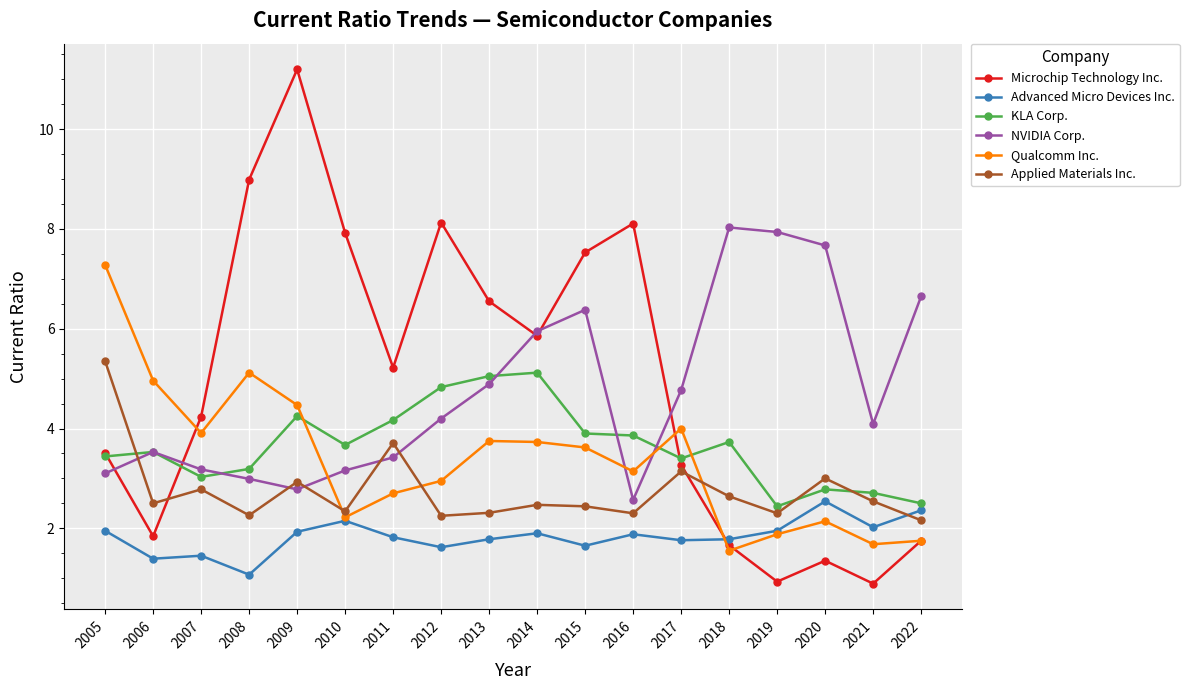

Which series has the widest spread of values?

Microchip Technology Inc.